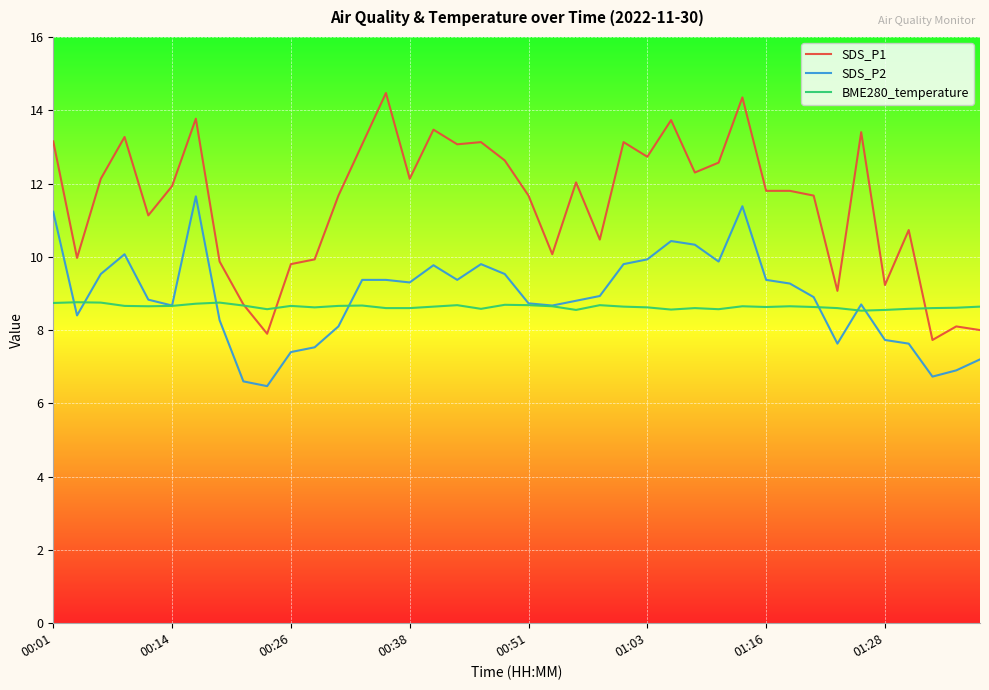

What is the sum of all BME280_temperature values?

345.6